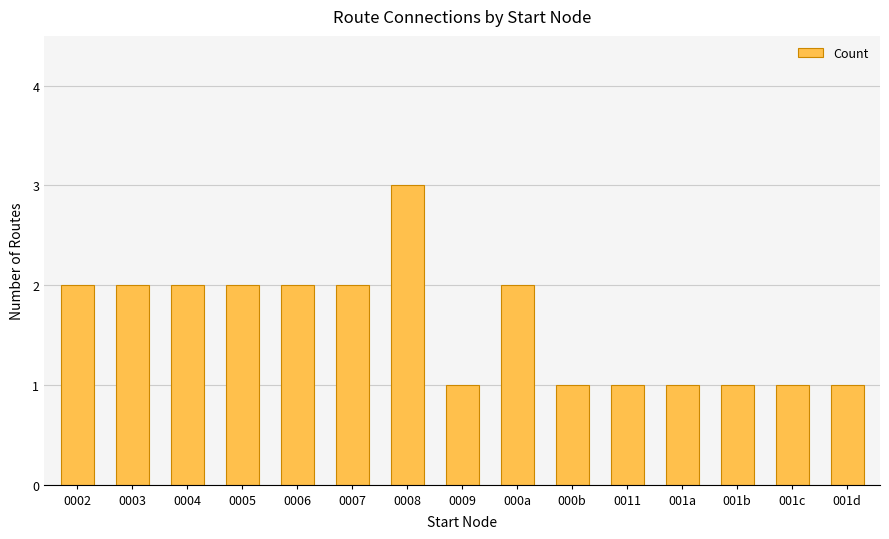

Reading right to left, transcribe all the data shown in this chart.

1	1	1	1	1	1	2	1	3	2	2	2	2	2	2